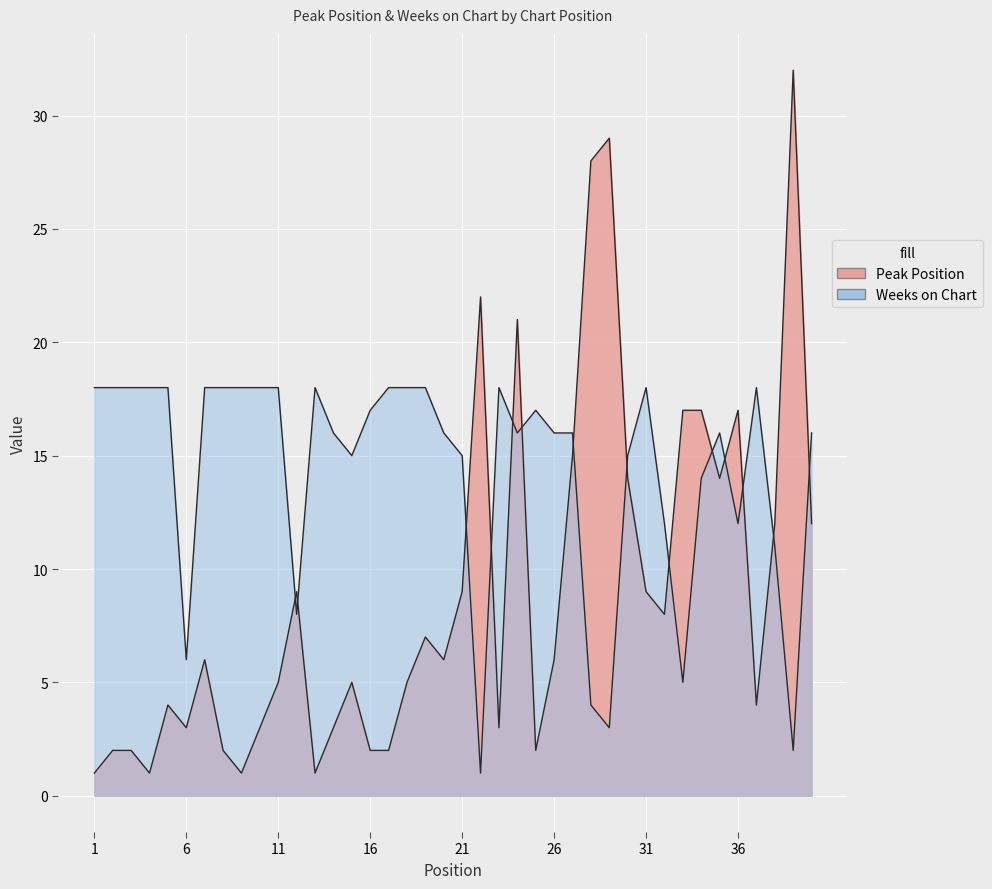

Where is the first local maximum for Peak Position?

5